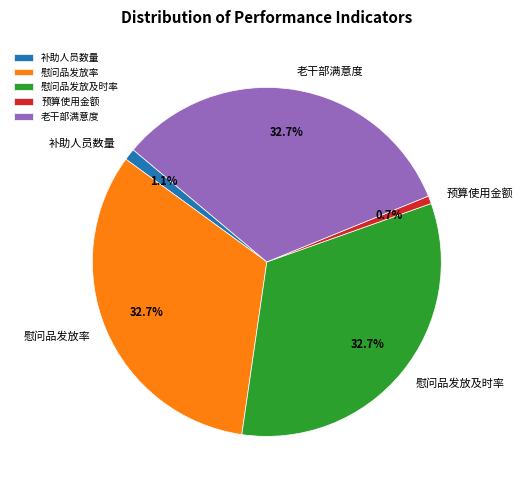

Is it true that 老干部满意度 is 33% of the pie?

True